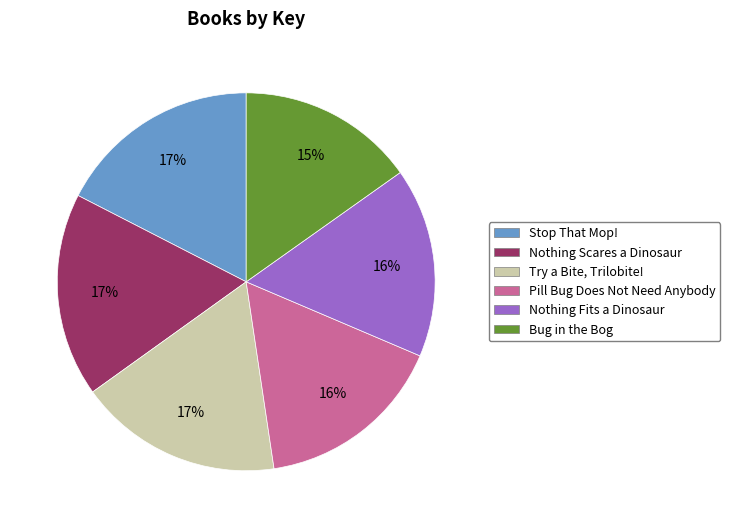

The Nothing Fits a Dinosaur slice represents 16% of the pie. True or false?

True